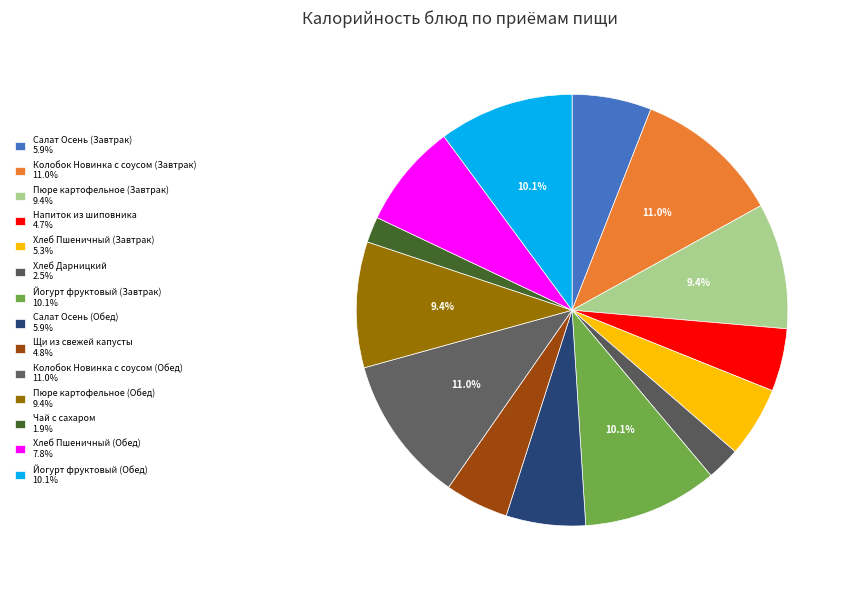

What percentage is NOT represented by Салат Осень (Завтрак)?

94.1%